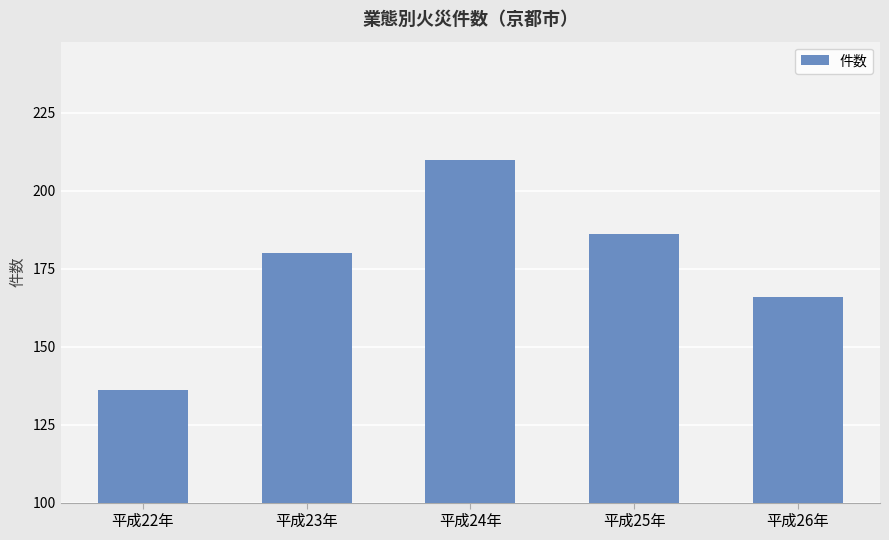

What is the value of the 4th bar from the left?

186